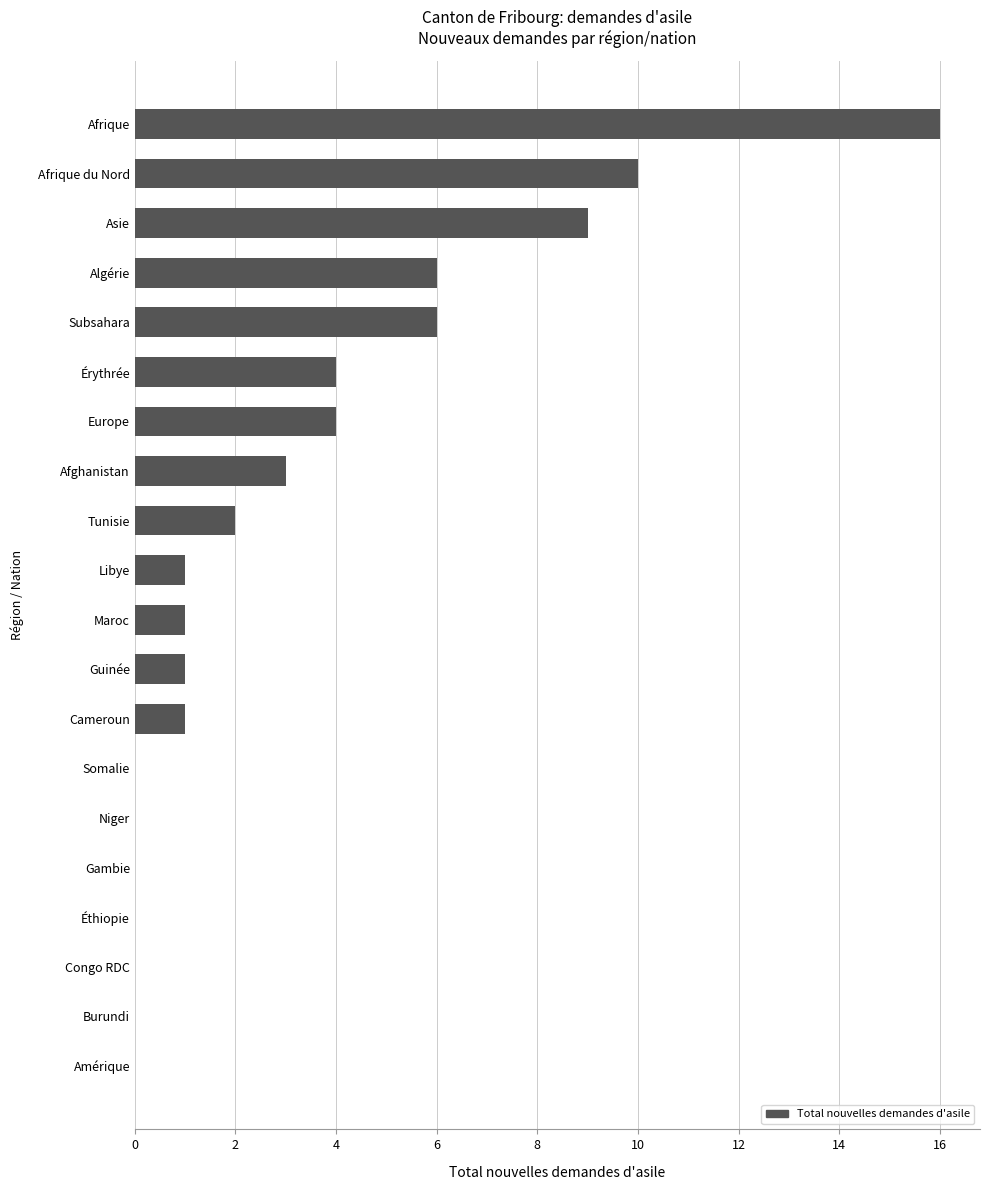

True or false: the data shows 9 at Niger.

False